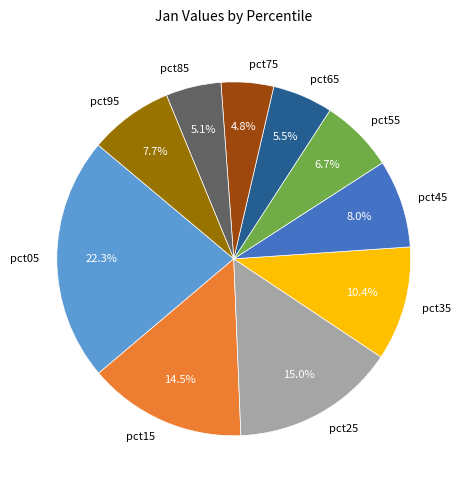

Does any single category account for the majority?

No